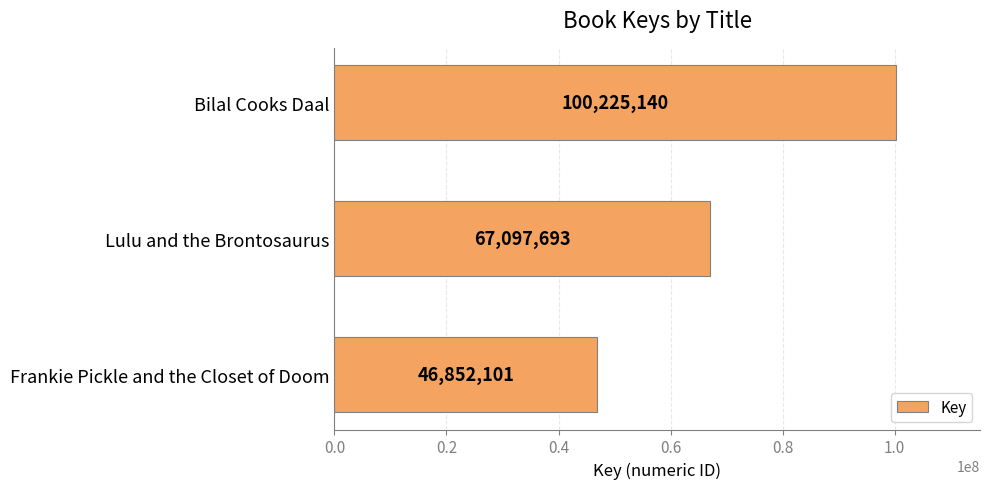

The value at Lulu and the Brontosaurus is 33288850. True or false?

False